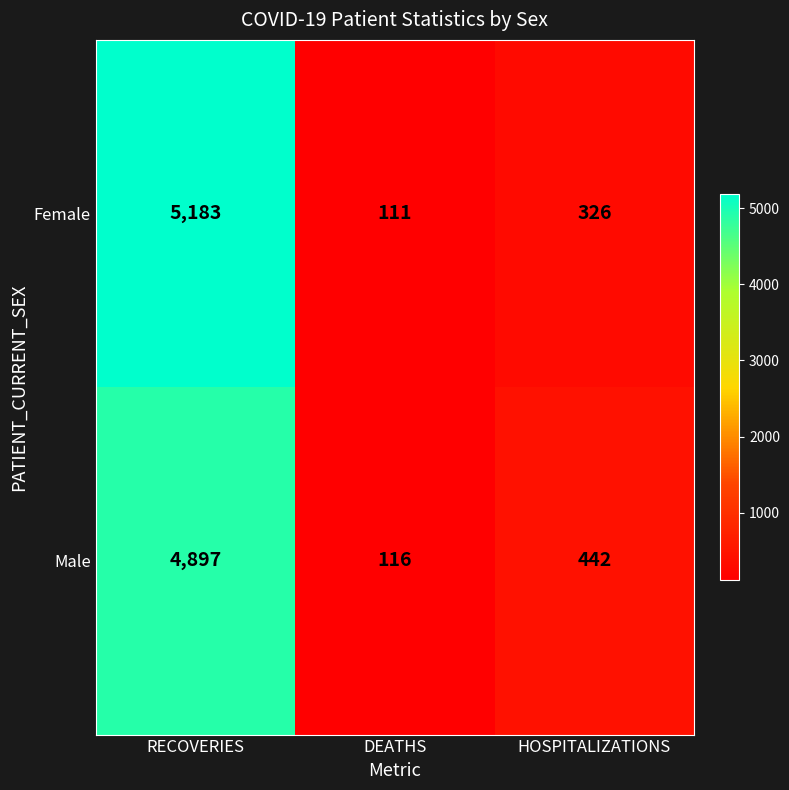

At how many categories does at least one series exceed 2343?

1